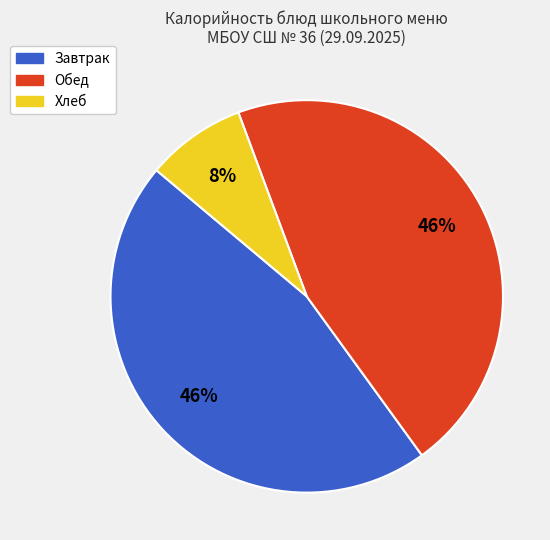

How many slices are in this pie chart?

3